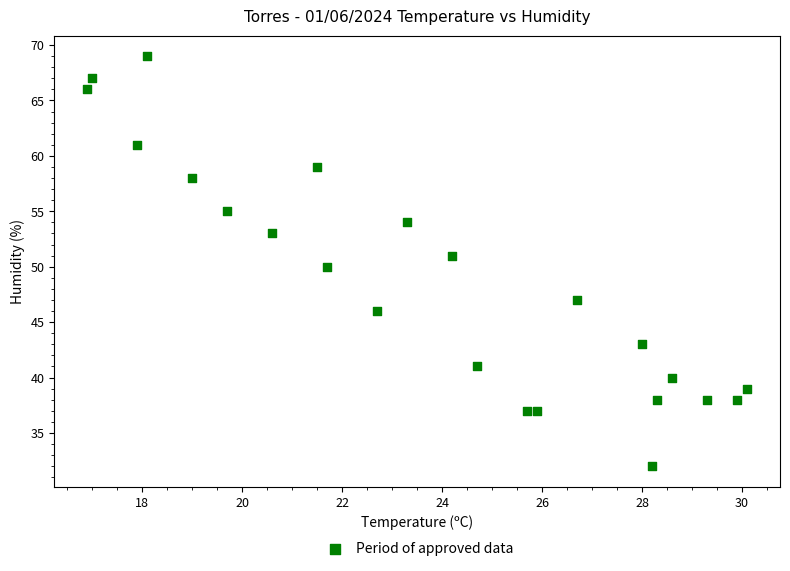

What is the range of Y values (max minus min)?

37